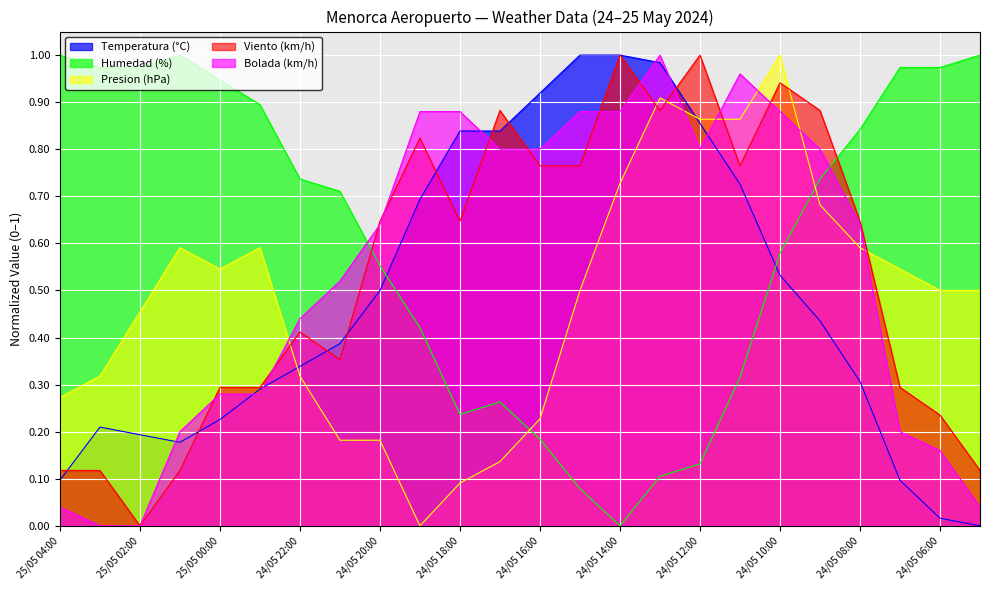

Does the chart display data point markers on the line(s)?

No